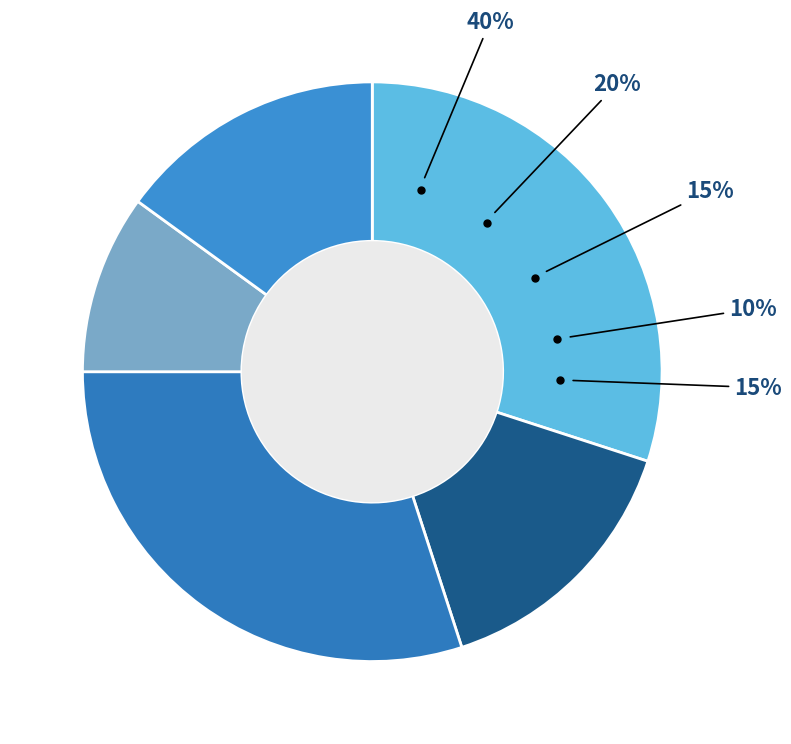

Count the number of slices in the pie.

5